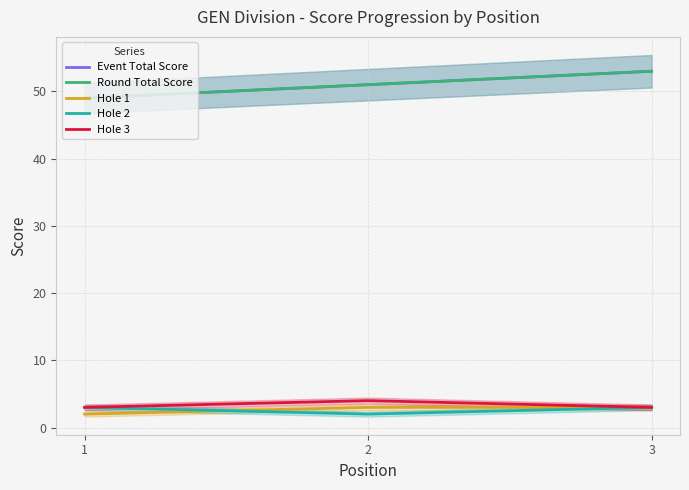

How many data points in Hole 1 are less than 3?

1